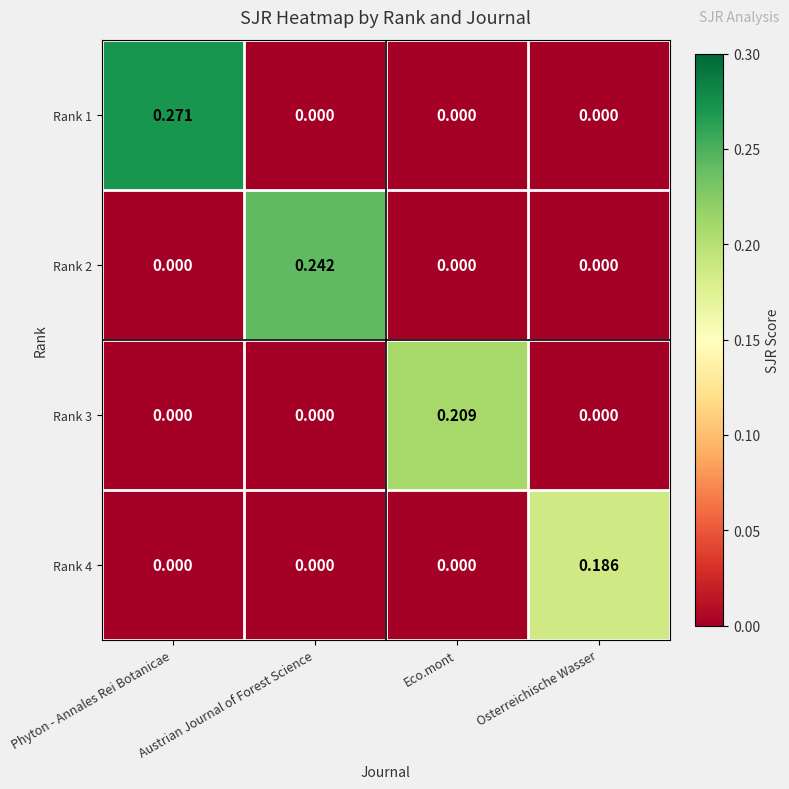

Which label corresponds to the largest value in the chart?

Phyton - Annales Rei Botanicae